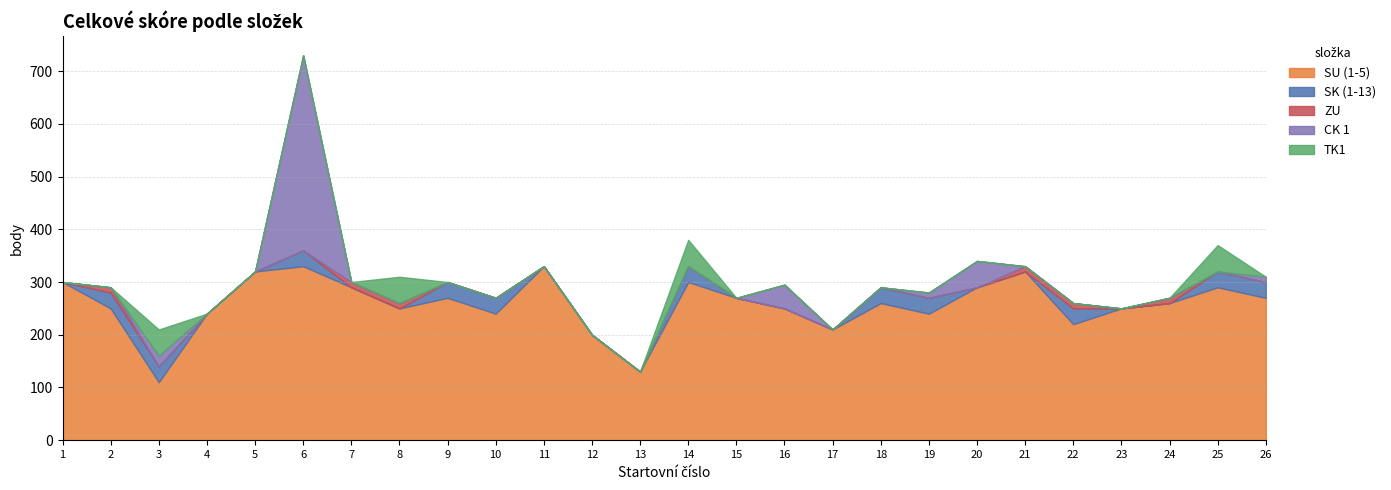

What is the lowest value of the SU (1-5) series?

110